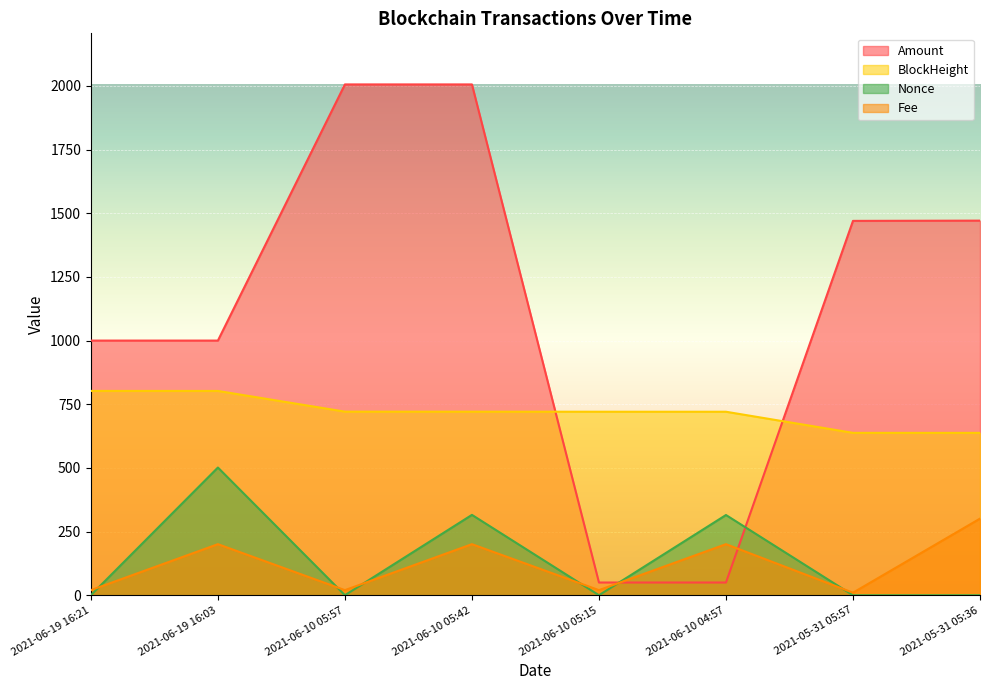

At how many categories does at least one series exceed 1724?

2